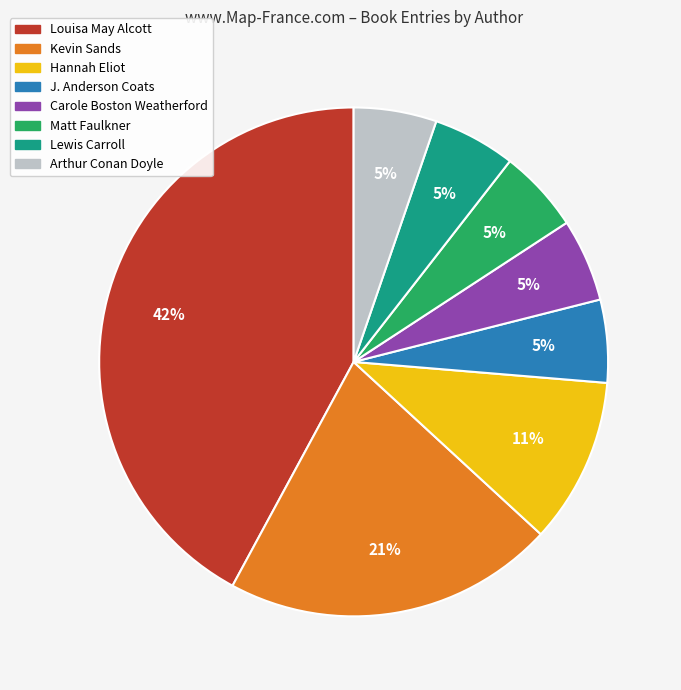

How many segments does this pie chart have?

8